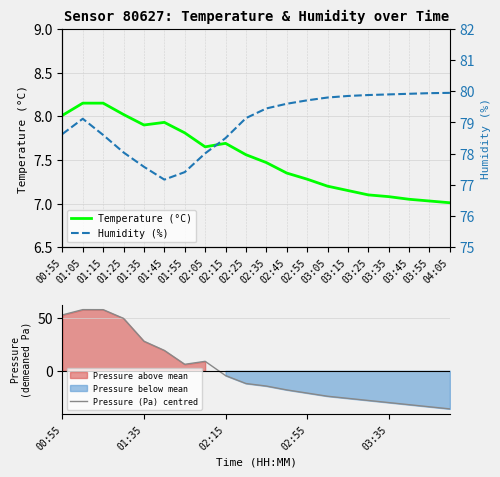

The Pressure (Pa) centred series shows -7.7 at 02:15. True or false?

False